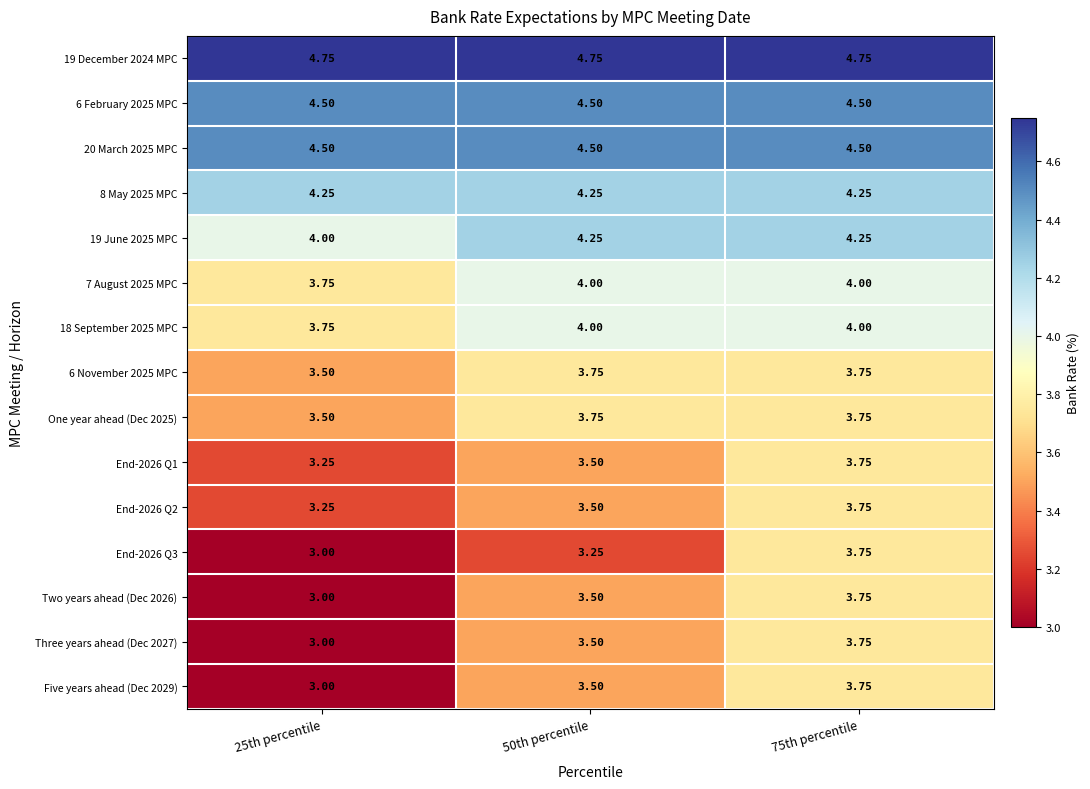

Which series has the largest total across all categories?

19 December 2024 MPC